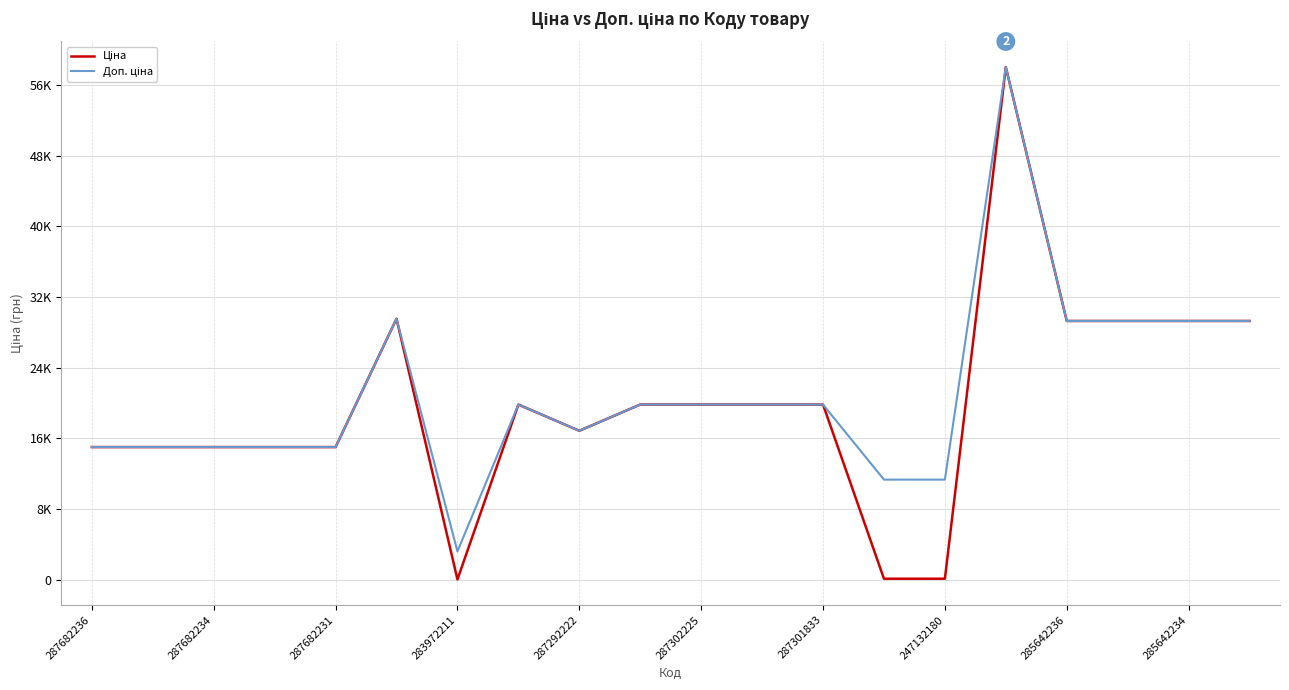

Is this an area chart (filled region under the line)?

No